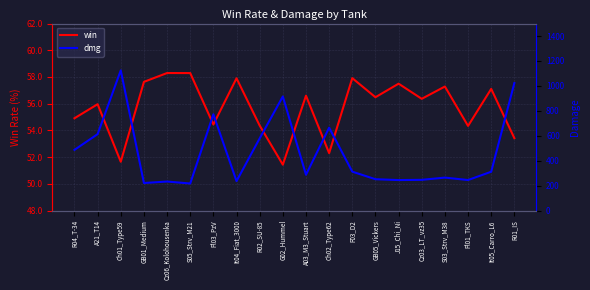

The value of win at Cz03_LT_vz35 is 56.4. True or false?

True